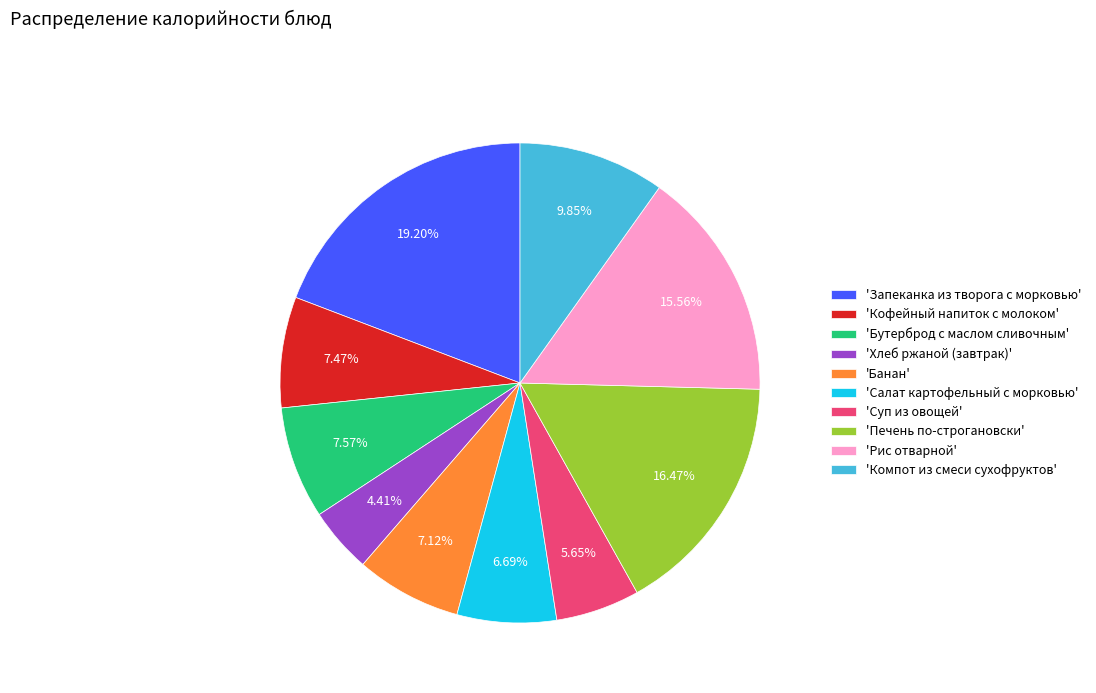

Between 'Хлеб ржаной (завтрак)' and 'Кофейный напиток с молоком', which is larger?

'Кофейный напиток с молоком'